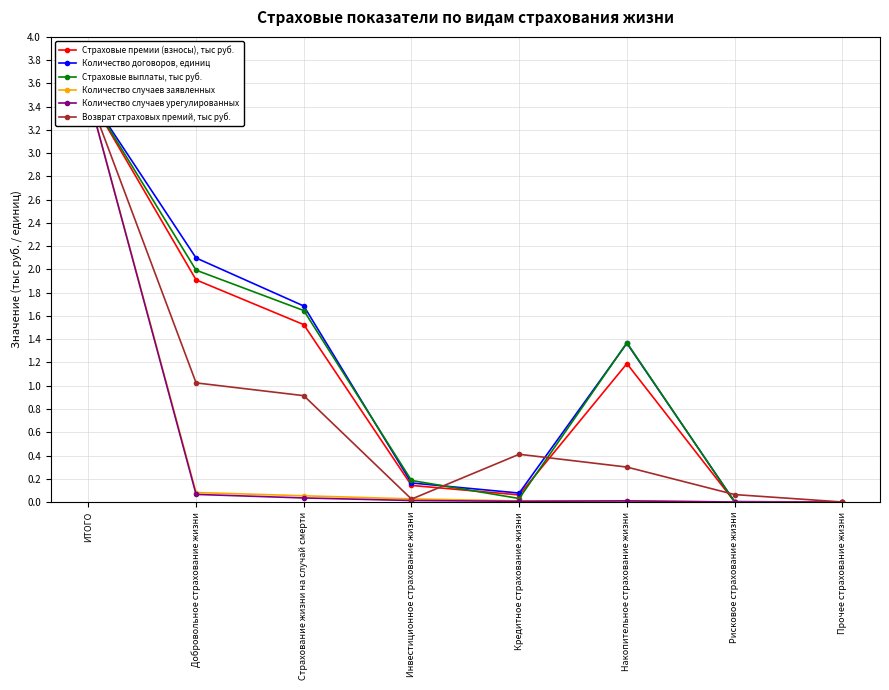

How many data points does each series have?

8